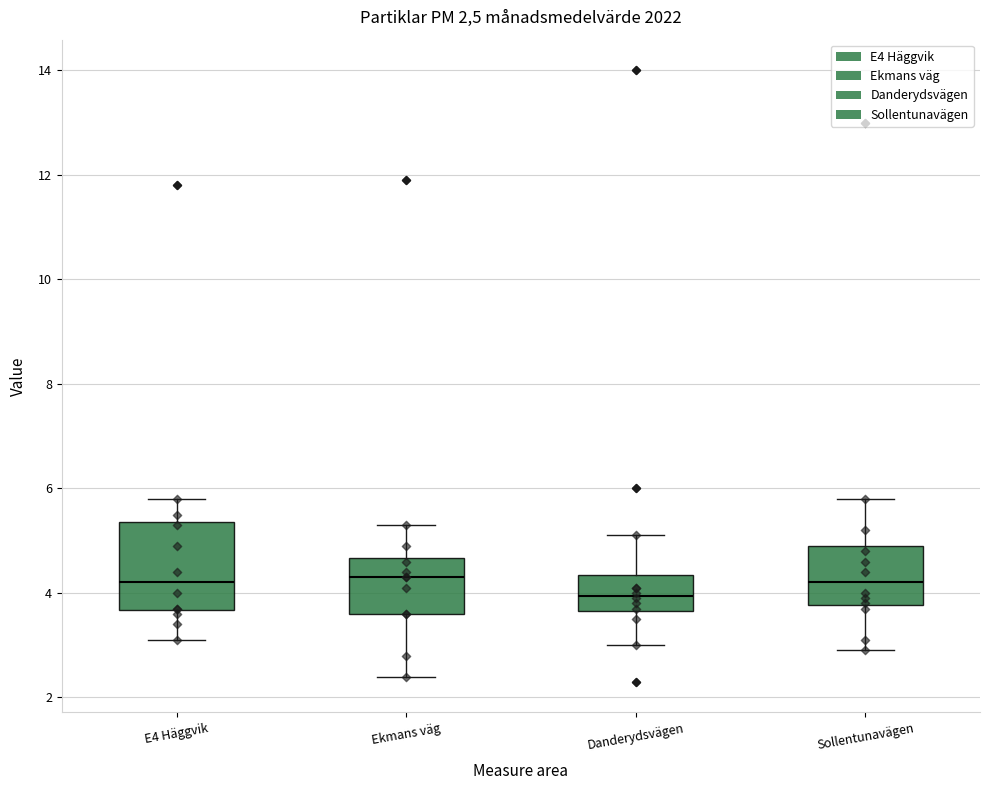

Which box's median line is the lowest?

Danderydsvägen